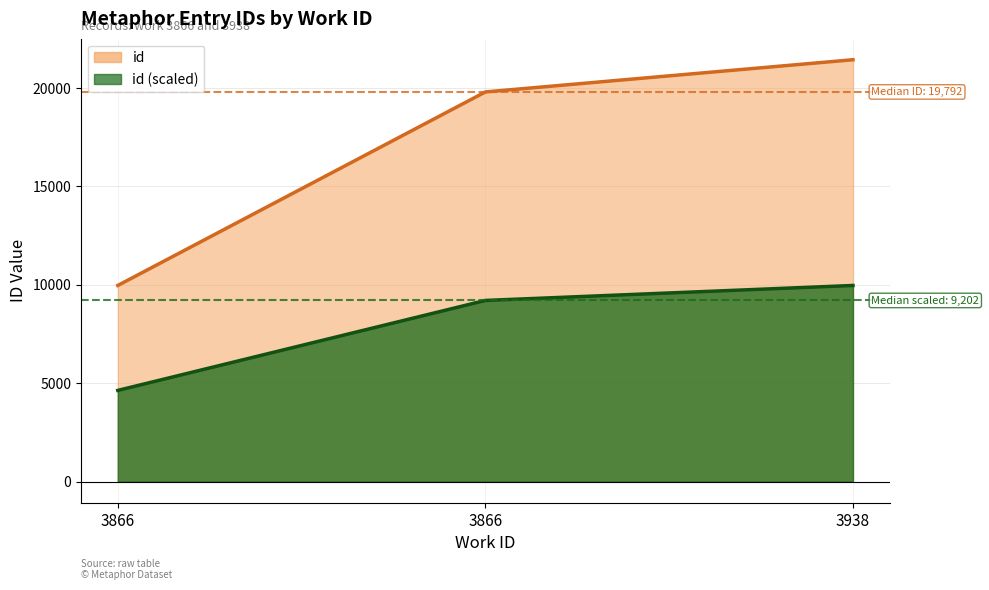

The chart shows a value of 5343 at 3866. True or false?

False